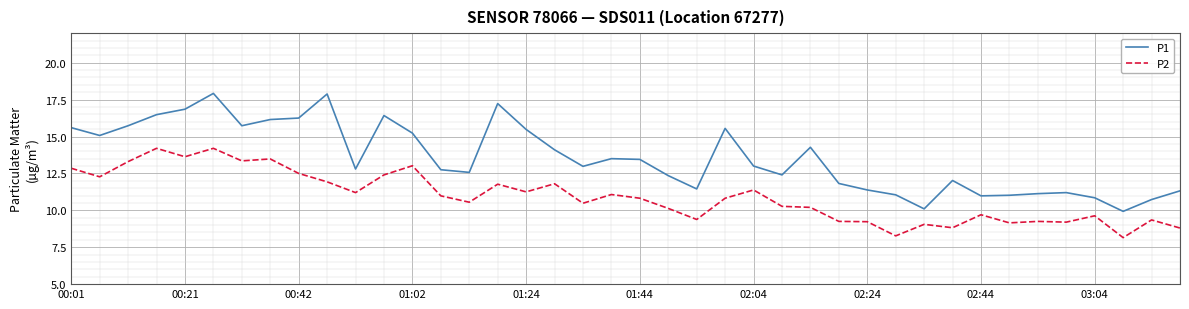

What is the difference between the maximum and minimum values in the P1 series?

8.0